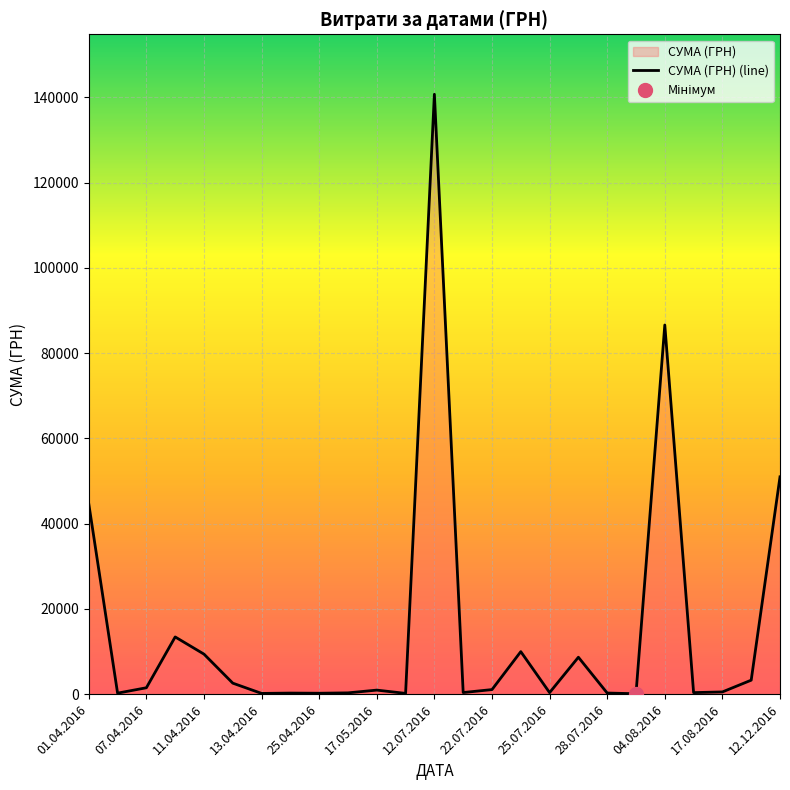

Count the number of values greater than 949.

13